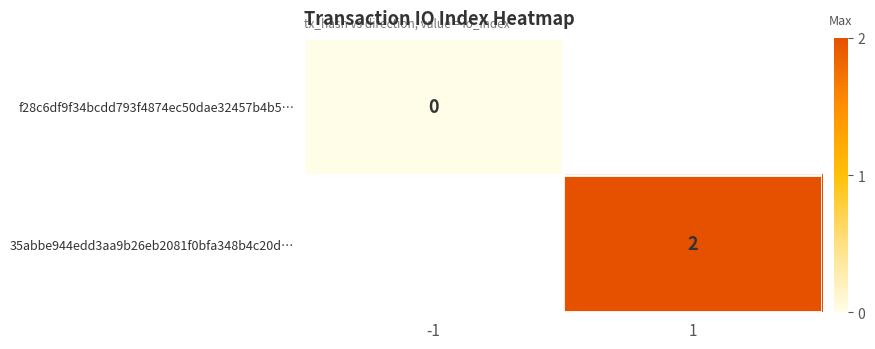

Which category has the lowest value across all series?

-1